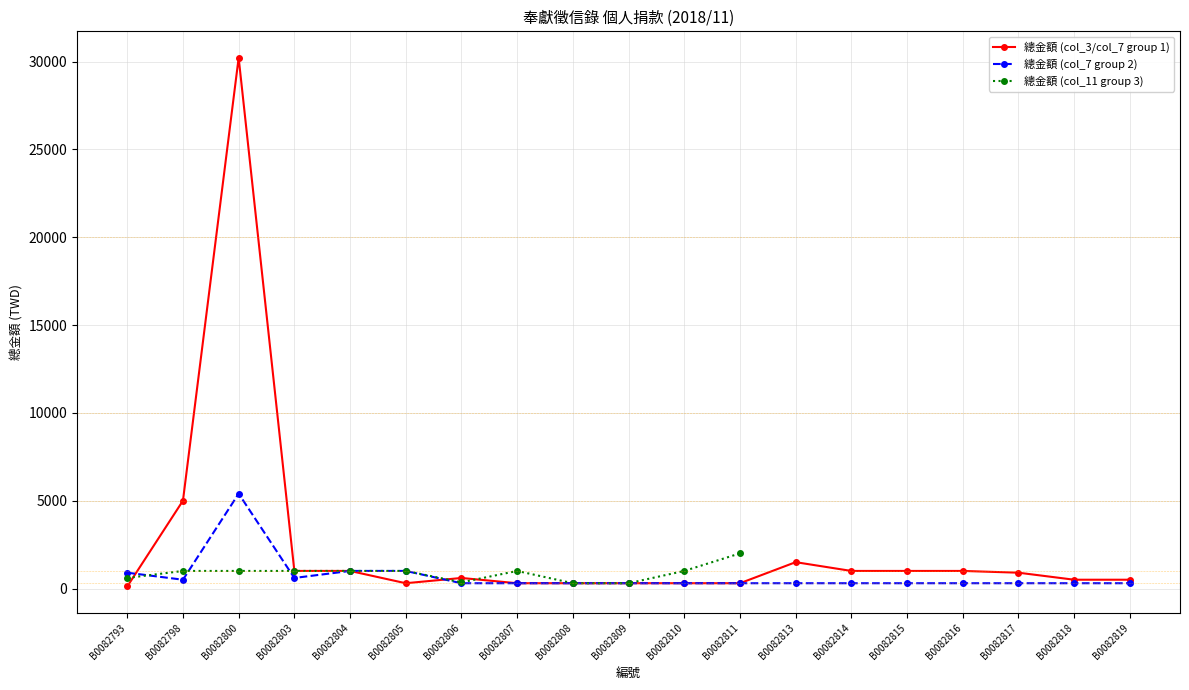

How many intersections are there between 總金額 (col_3/col_7 group 1) and 總金額 (col_11 group 3)?

3